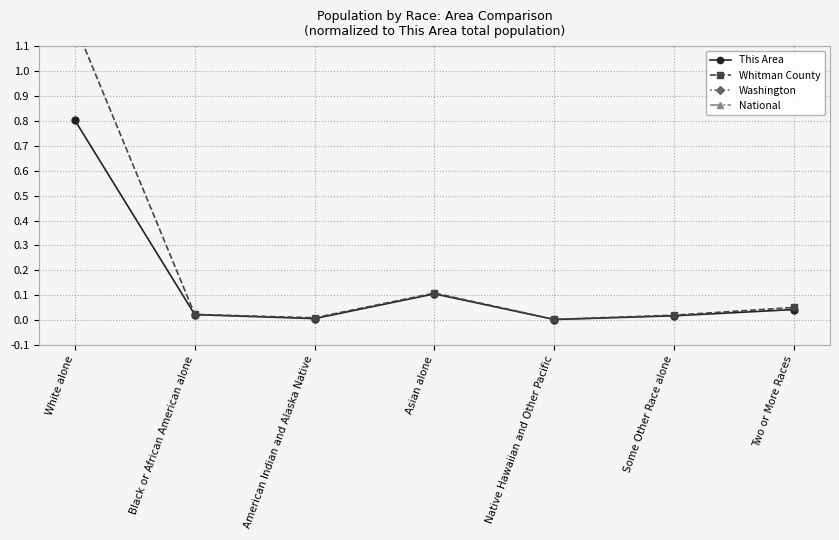

At which label does National reach its minimum?

Native Hawaiian and Other Pacific